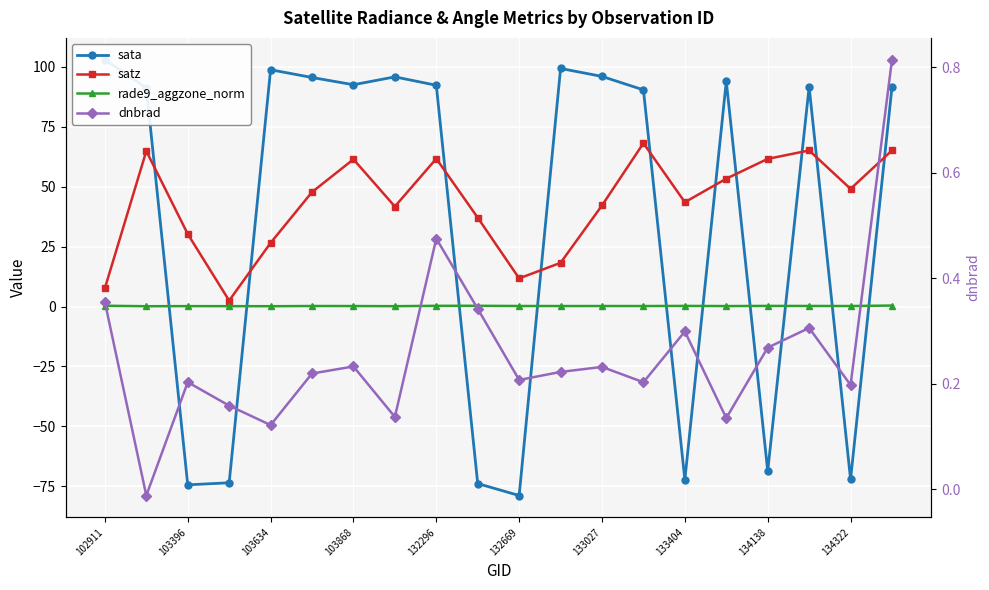

Reading right to left, what are all the values shown in this chart?

sata: 91.6	-72.2	91.7	-68.7	94.0	-72.3	90.4	96.0	99.4	-78.9	-73.9	92.4	95.9	92.6	95.6	98.8	-73.5	-74.4	91.3	103.0
satz: 65.2	49.1	65.2	61.6	53.4	43.6	68.2	42.2	18.2	11.8	37.1	61.7	41.8	61.5	47.8	26.6	2.5	30.3	64.9	7.6
rade9_aggzone_norm: 0.4	0.2	0.2	0.3	0.2	0.3	0.2	0.2	0.2	0.2	0.3	0.3	0.2	0.2	0.2	0.1	0.2	0.2	0.1	0.3
dnbrad: 0.8	0.2	0.3	0.3	0.1	0.3	0.2	0.2	0.2	0.2	0.3	0.5	0.1	0.2	0.2	0.1	0.2	0.2	-0.0	0.4